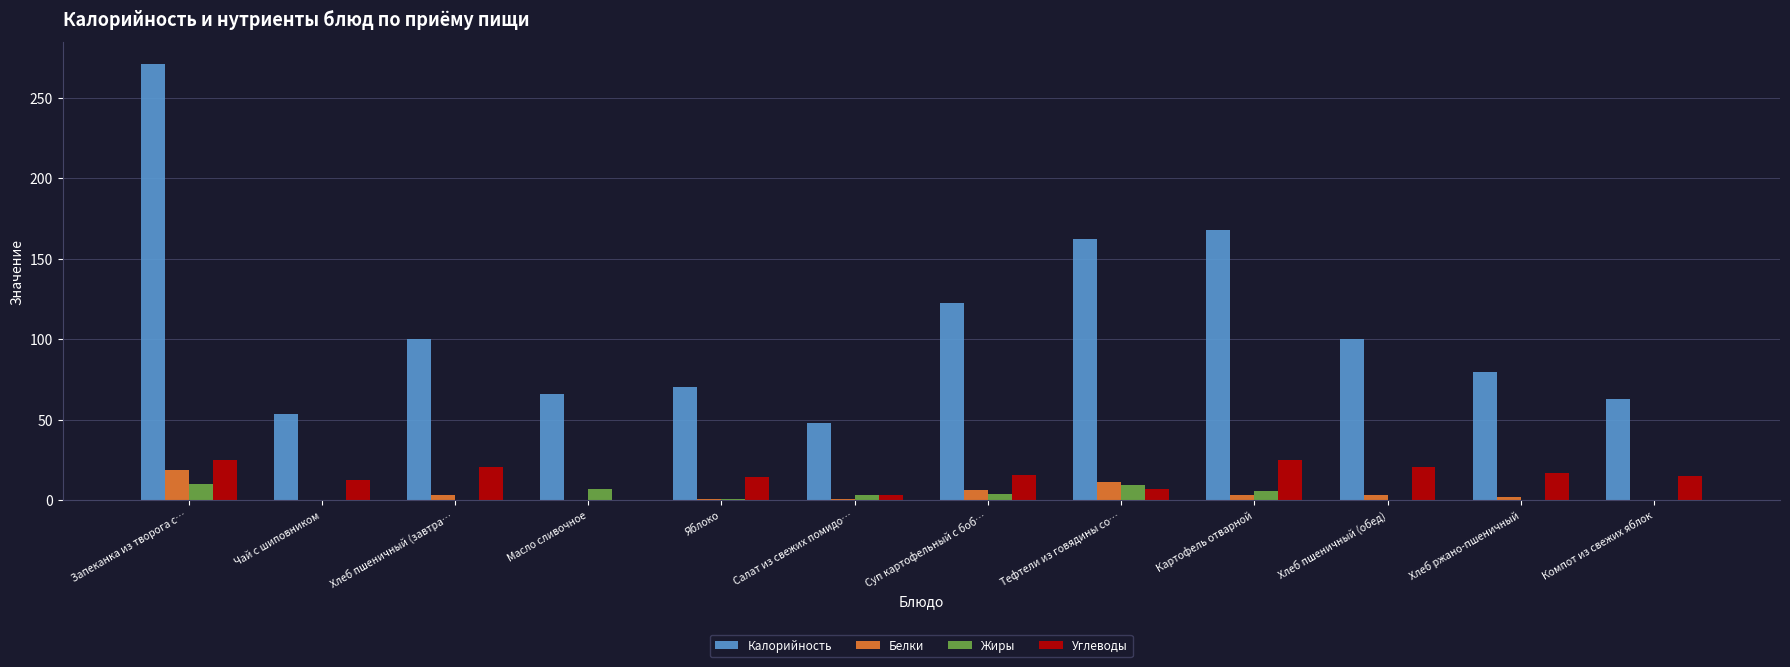

What is the sum of the Белки values at Хлеб пшеничный (завтра… and Запеканка из творога с…?

22.1